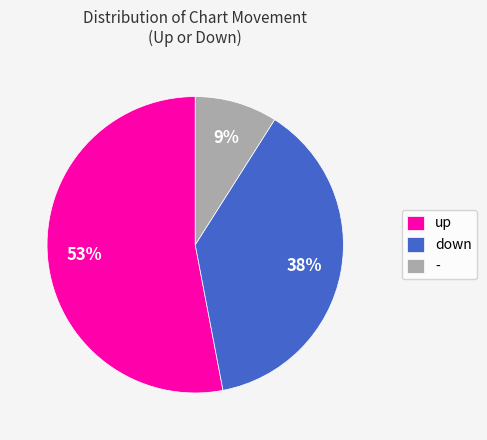

Approximately how many times larger is the value at - compared to up?

0.2